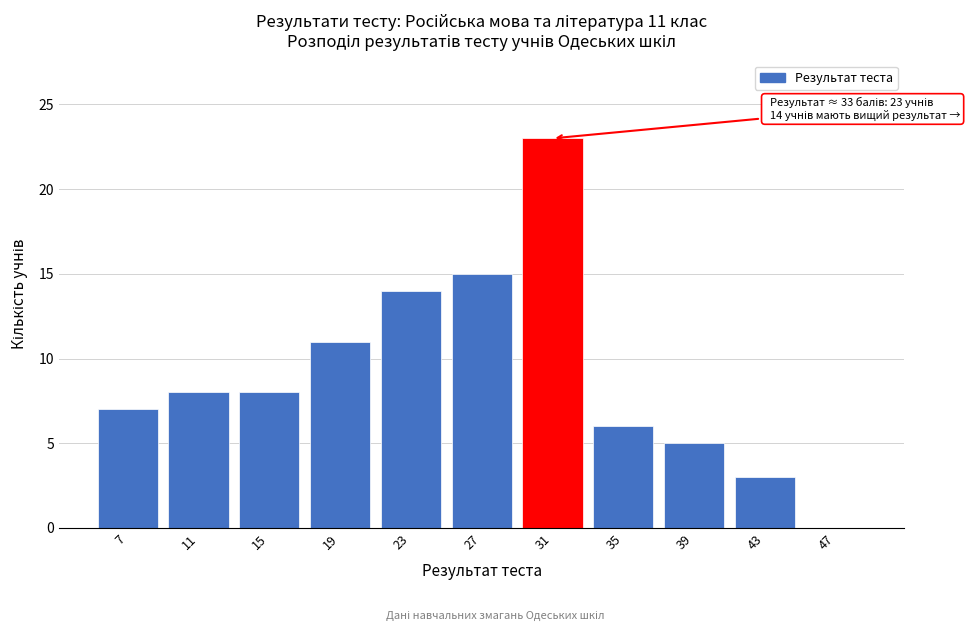

Reading left to right, list all the values displayed in this chart.

7=7	11=8	15=8	19=11	23=14	27=15	31=23	35=6	39=5	43=3	47=0